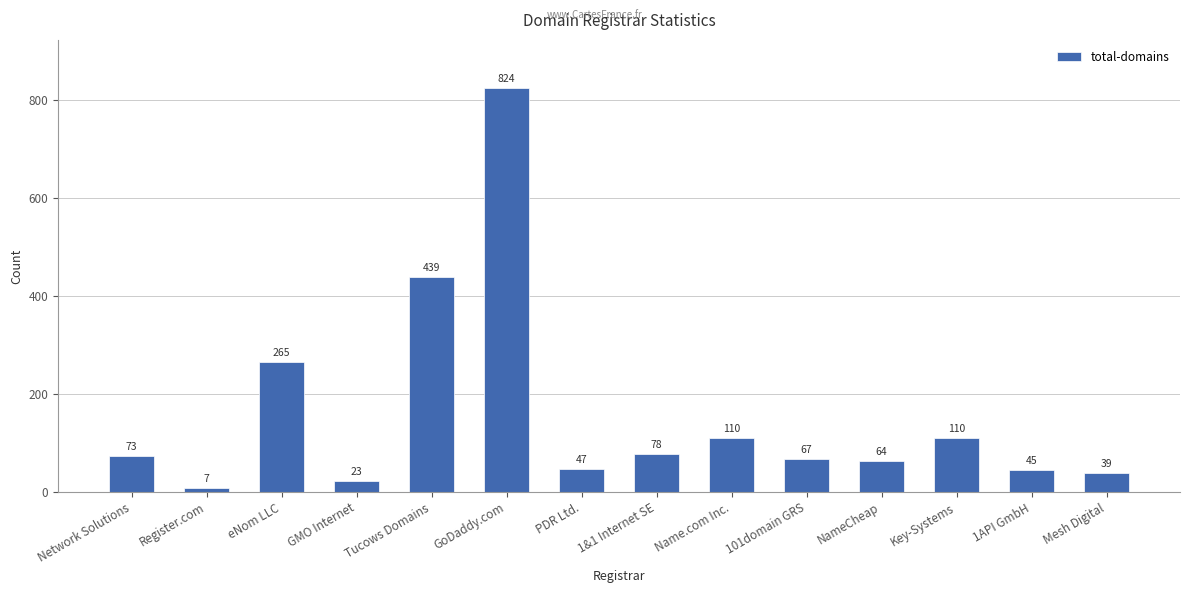

At which label is the value closest to 415?

Tucows Domains